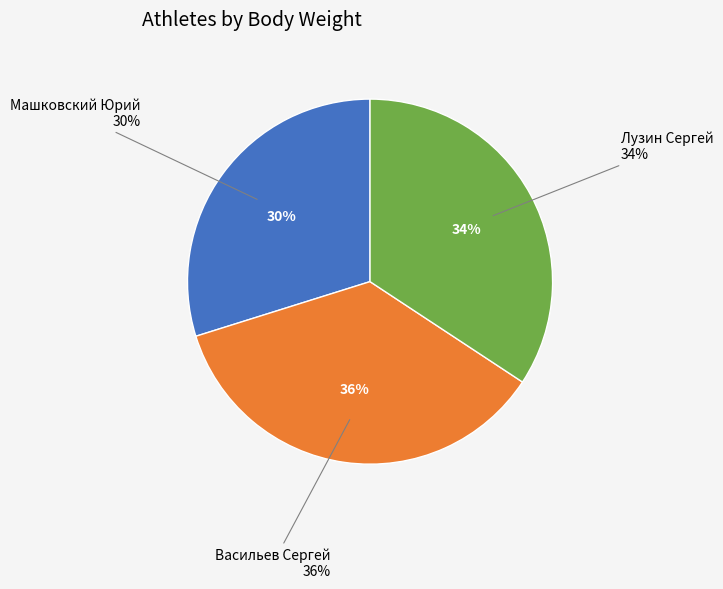

Rank the categories by value from lowest to highest.

Машковский Юрий, Лузин Сергей, Васильев Сергей